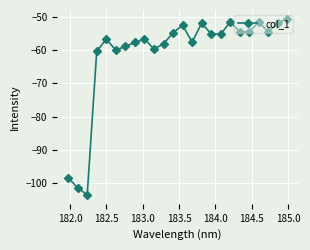

What is the minimum value shown in the chart?

-103.5